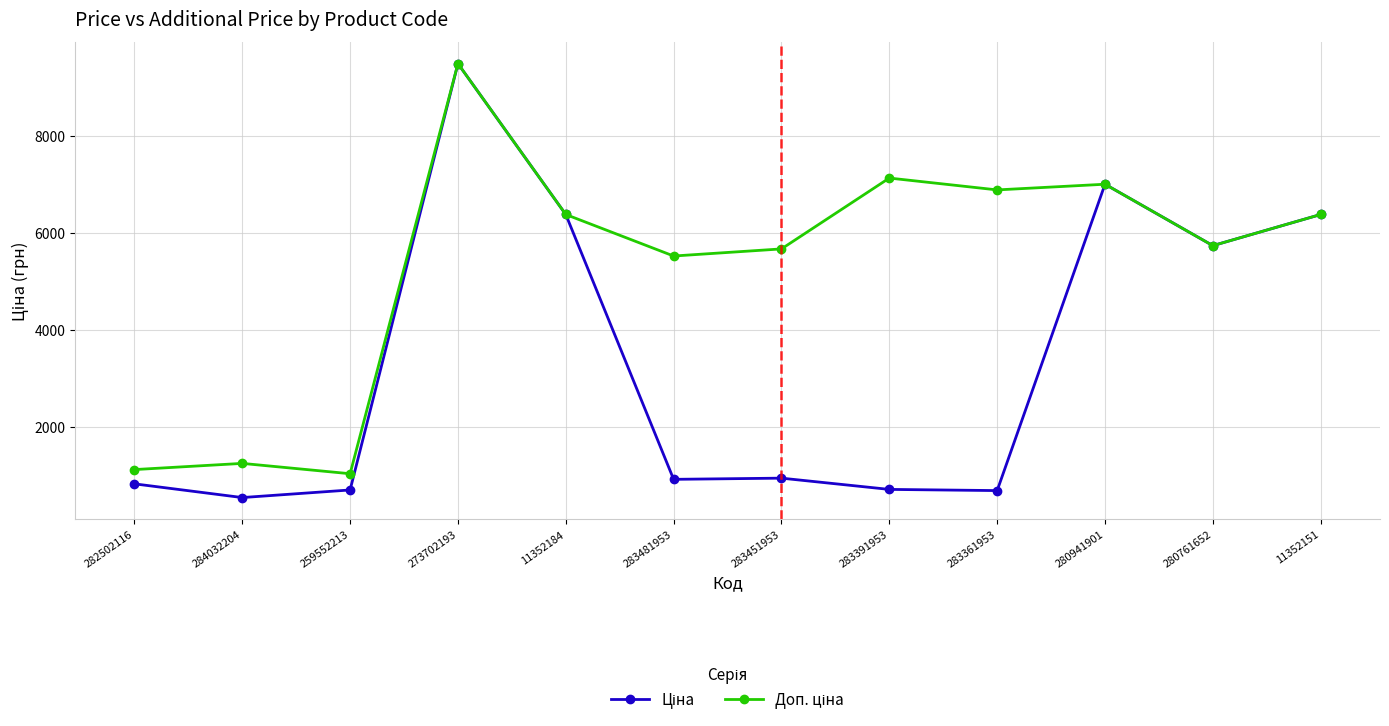

What is the difference between the highest and lowest values at 259552213?

334.6